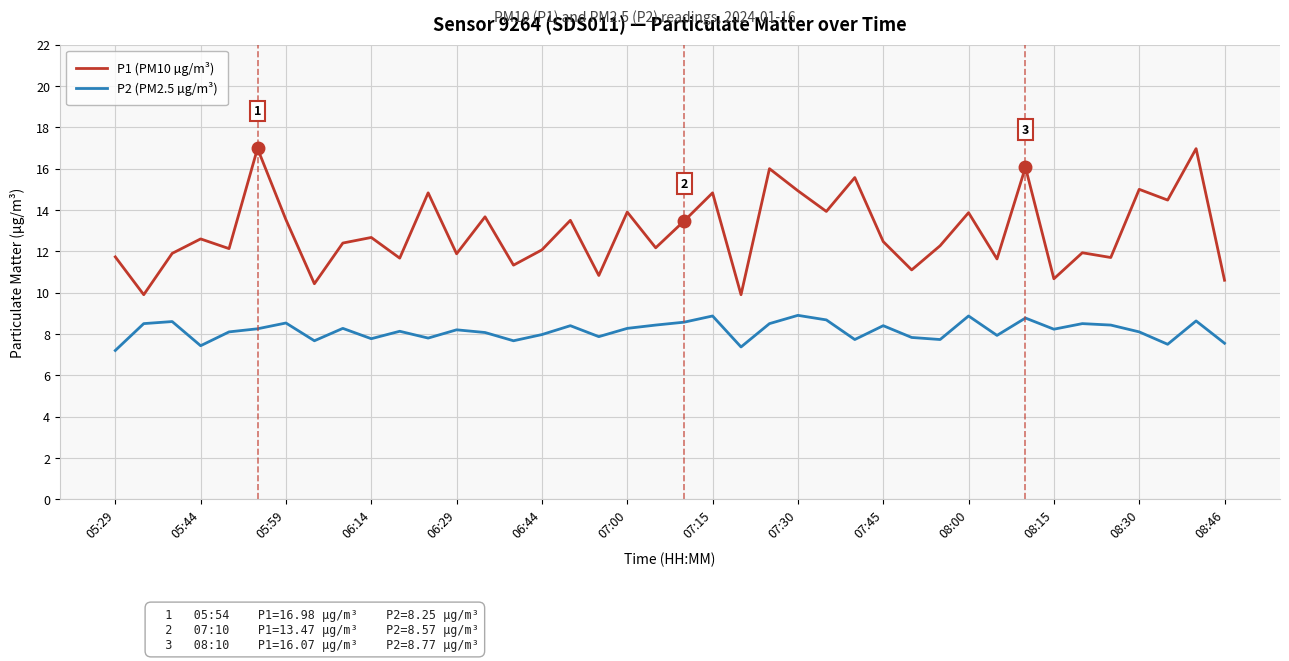

Rank the series by their average value, from lowest to highest.

P2 (PM2.5 µg/m³), P1 (PM10 µg/m³)